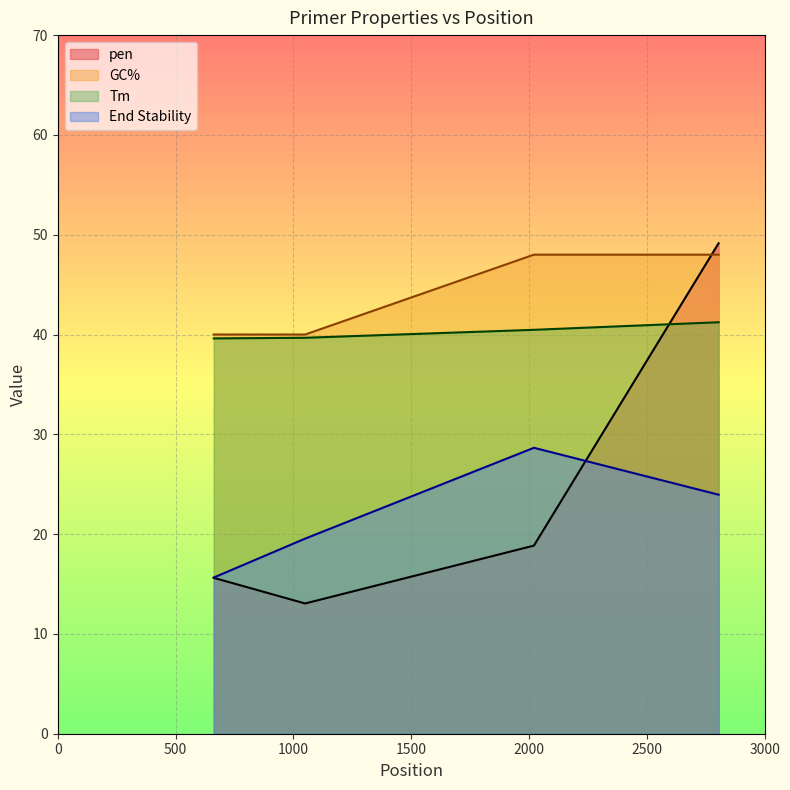

What is the difference between the highest and lowest values at 1050?

26.9